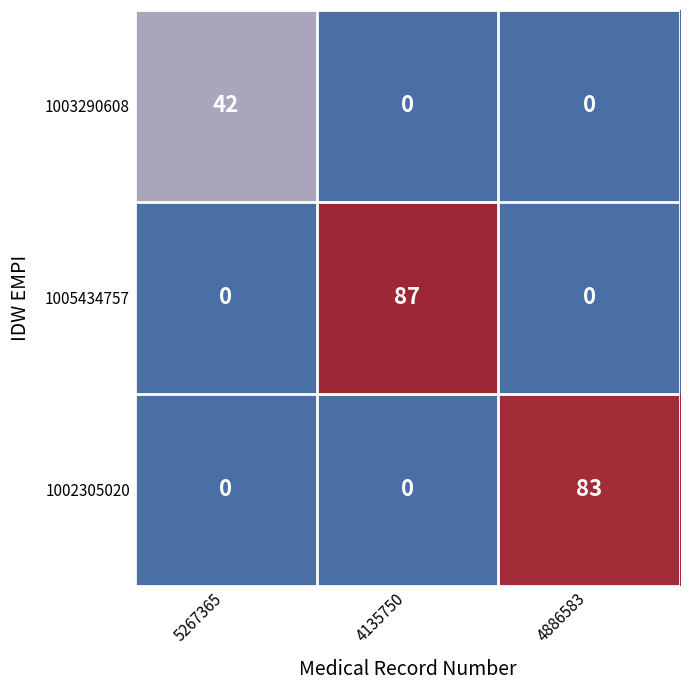

Reading left to right, what are all the values shown in this chart?

1003290608: 5267365=42	4135750=0	4886583=0
1005434757: 5267365=0	4135750=87	4886583=0
1002305020: 5267365=0	4135750=0	4886583=83